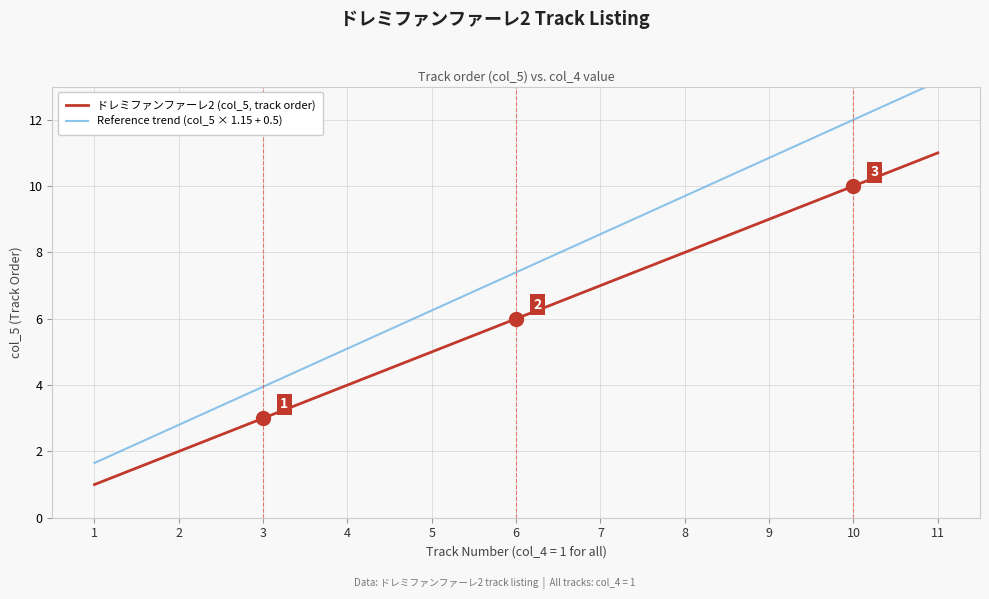

True or false: Reference trend (col_5 × 1.15 + 0.5) and ドレミファンファーレ2 (col_5, track order) cross at least once.

False